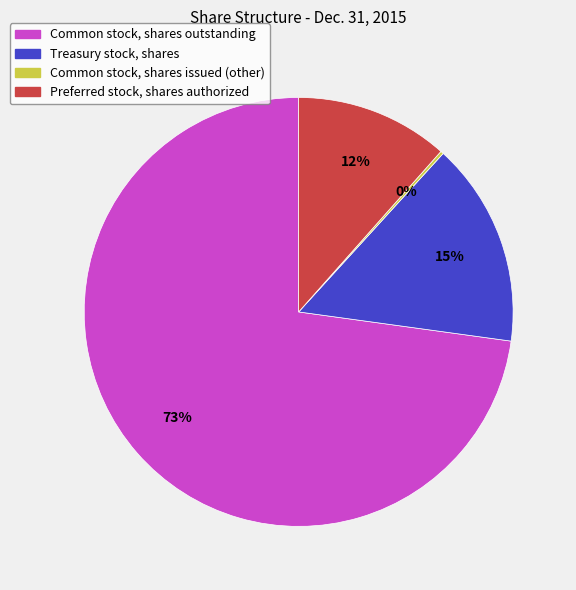

Is it true that Common stock, shares outstanding is 73% of the pie?

True